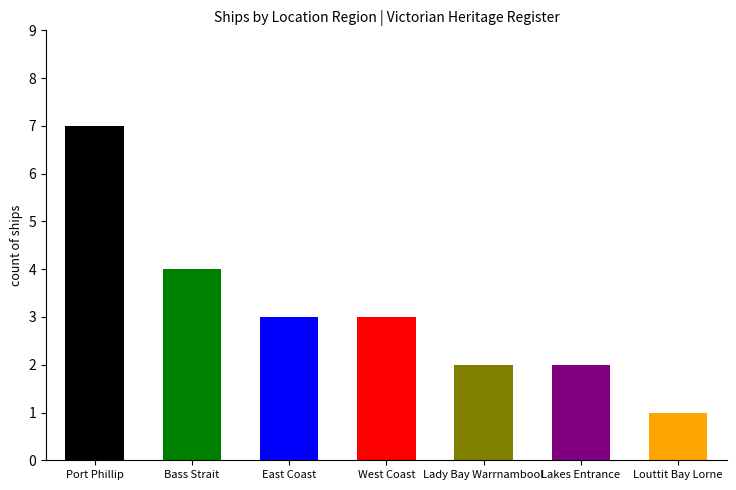

What is the difference between the second highest and second lowest values?

2